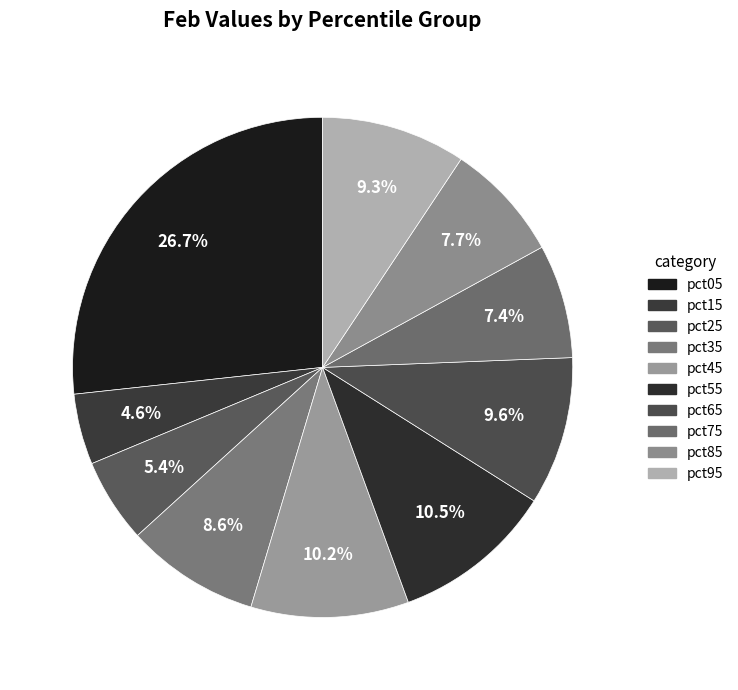

To the nearest percent, what is the combined percentage of pct15 and pct25?

10%